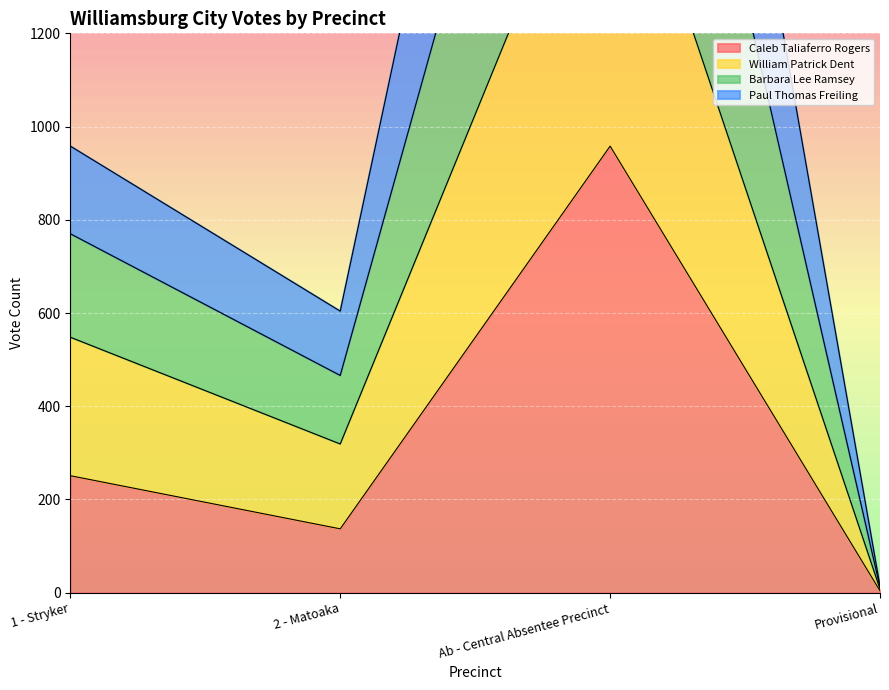

The value of Caleb Taliaferro Rogers at 2 - Matoaka is 202. True or false?

False